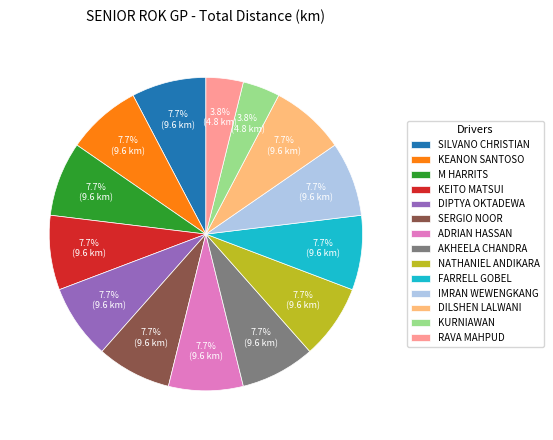

Does any single category account for the majority?

No